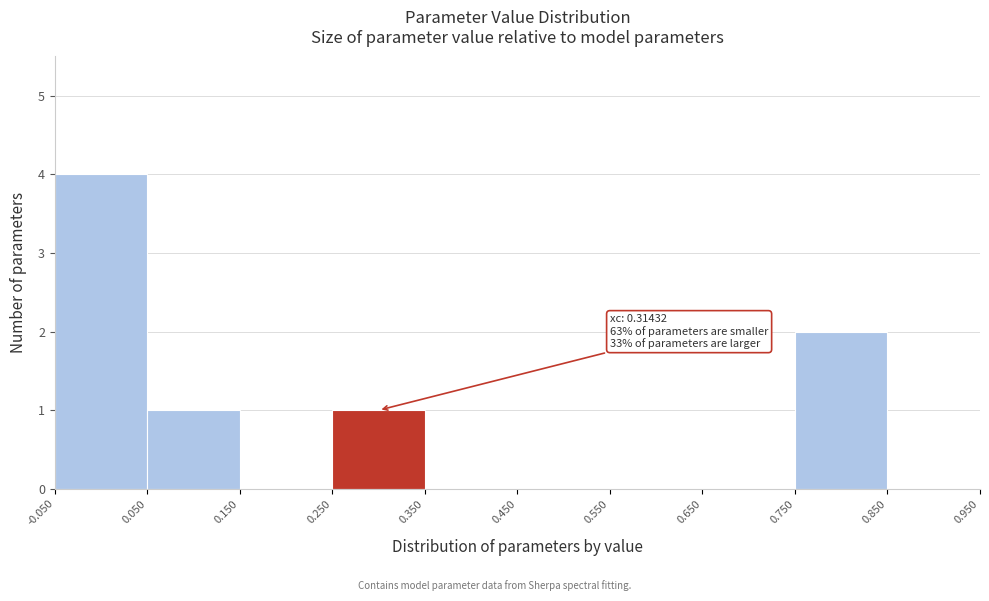

Which range on the x-axis has the tallest bar?

-0.050 to 0.050